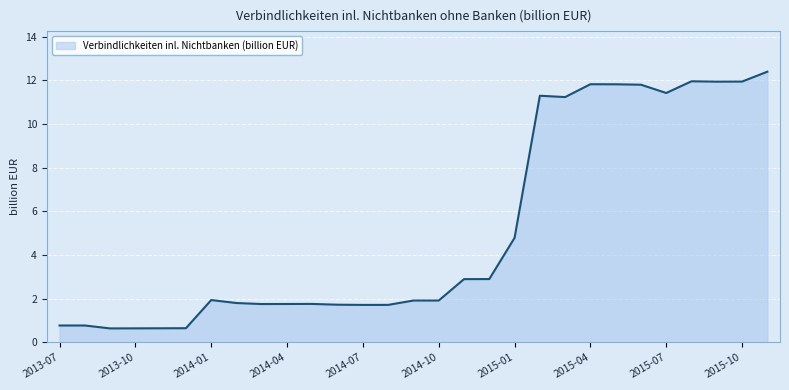

What is the smallest value displayed?

0.6